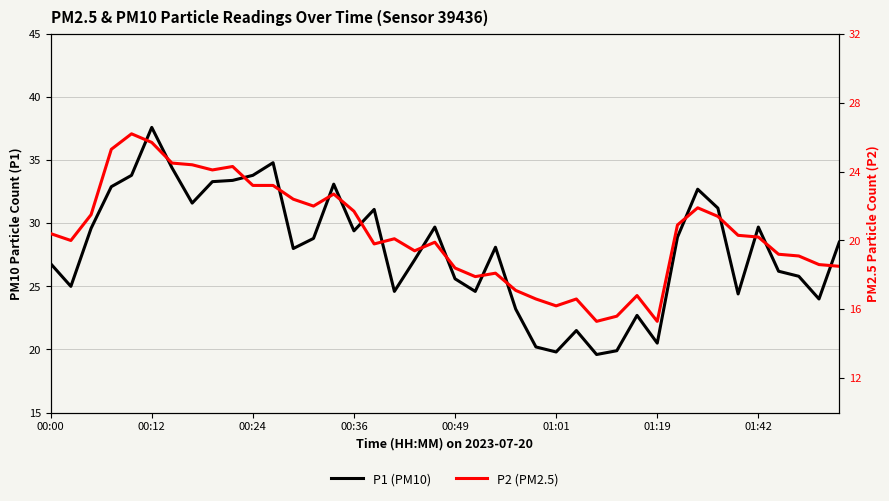

How many lines are shown in the chart?

2